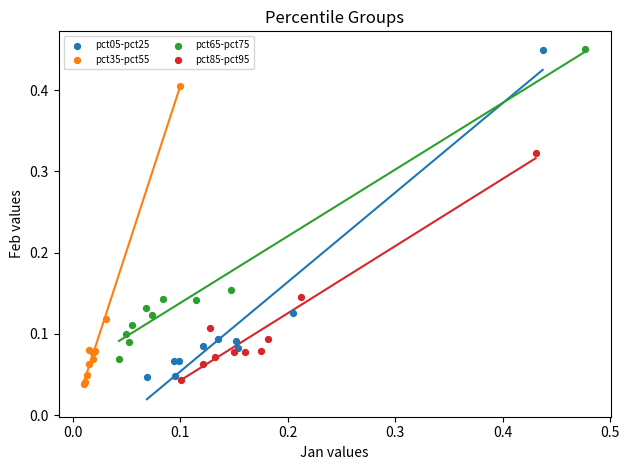

What are all the series names shown in the legend?

pct05-pct25, pct35-pct55, pct65-pct75, pct85-pct95